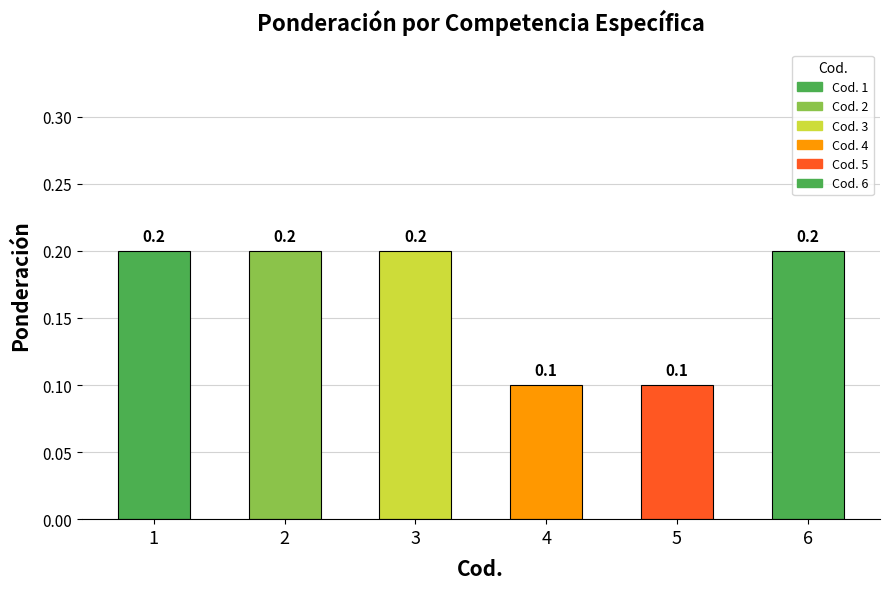

What is the value of the 4th bar from the left?

0.1